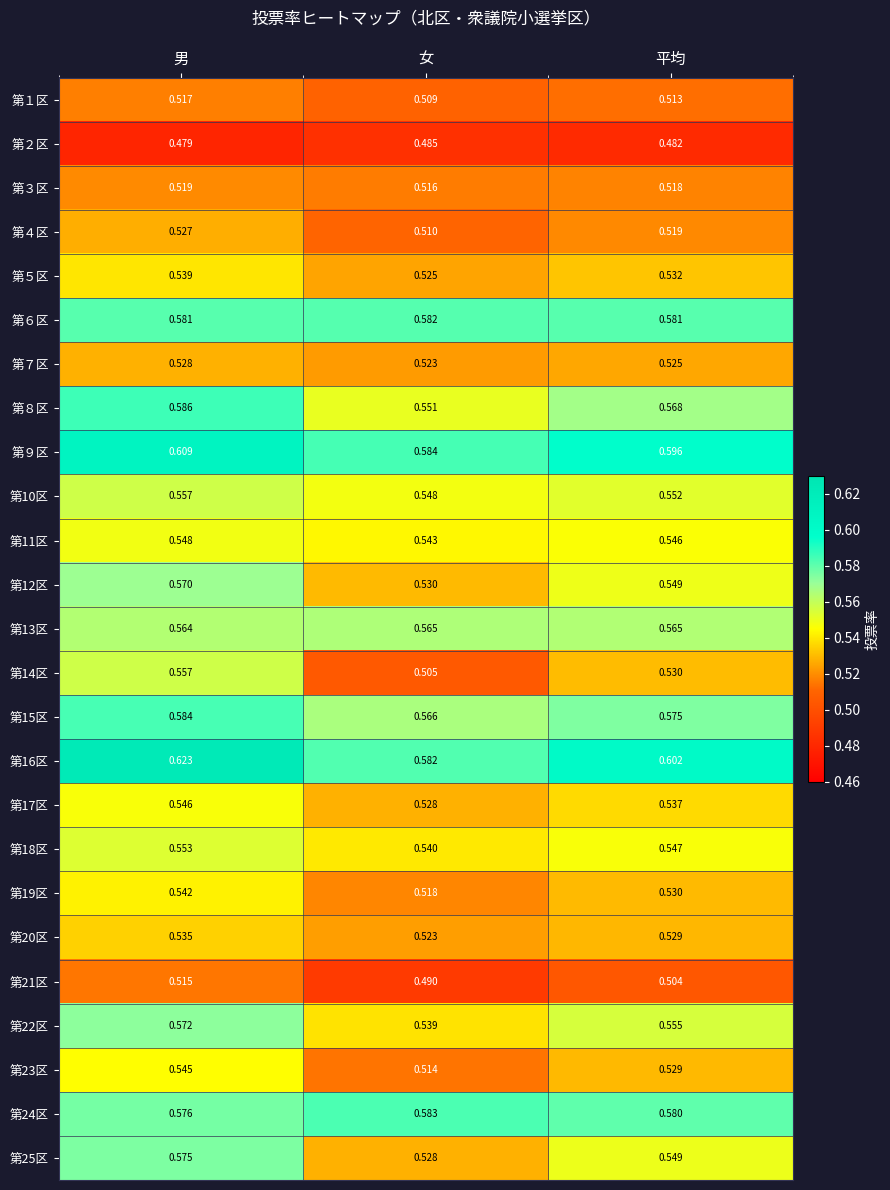

Where is 第４区 nearest to the value 0?

女